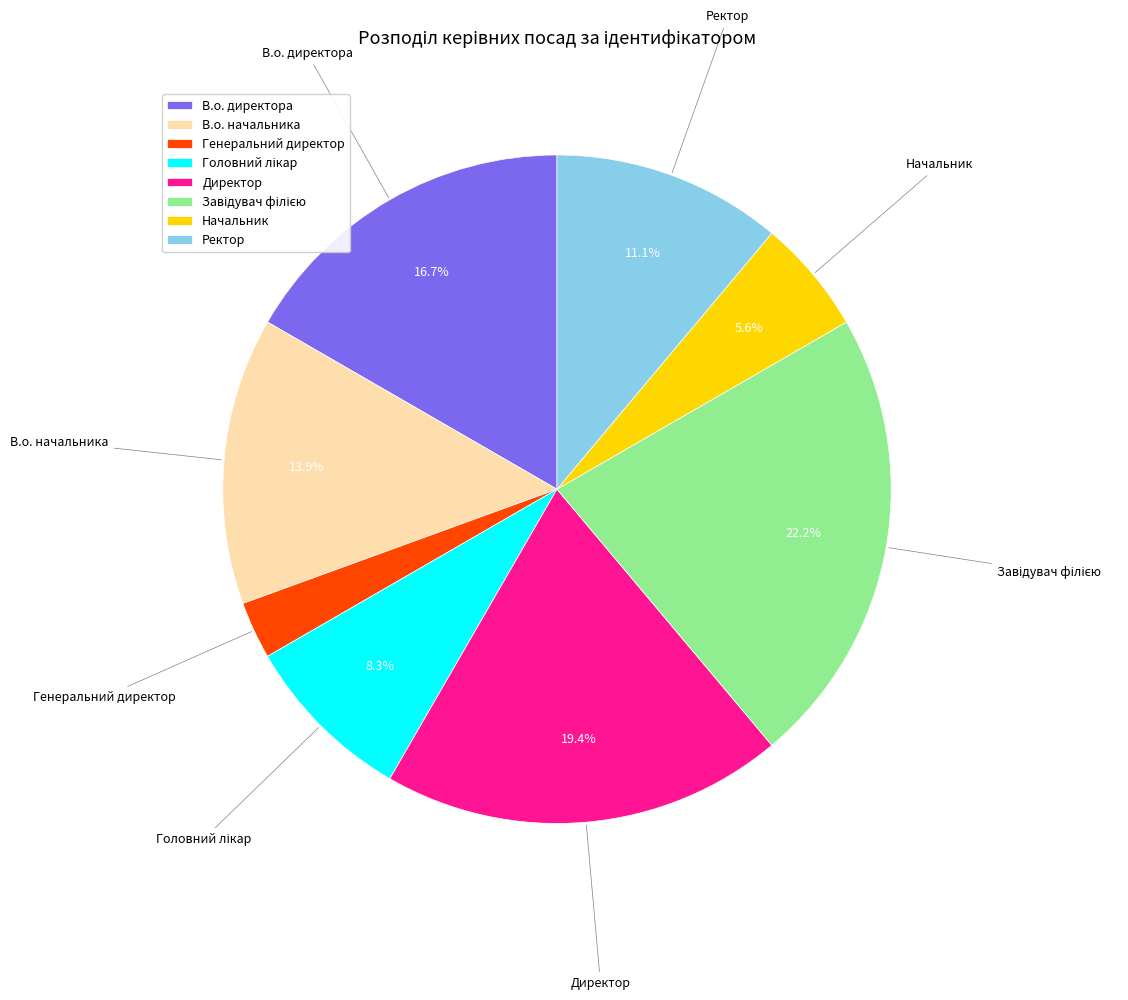

Is Ректор the majority of the pie?

No